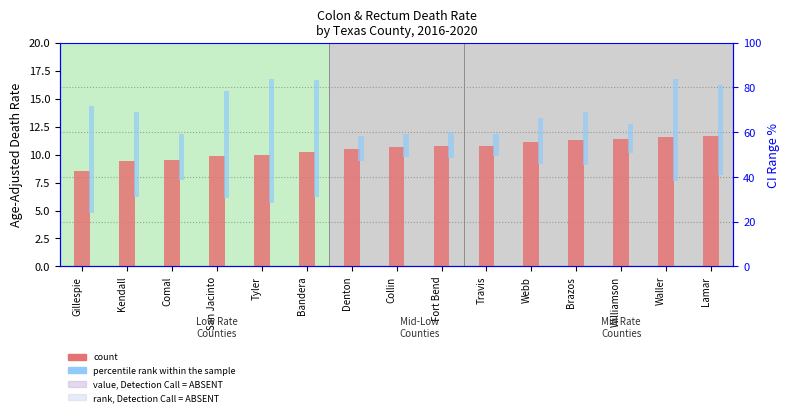

How many values in the count series are below 10?

4